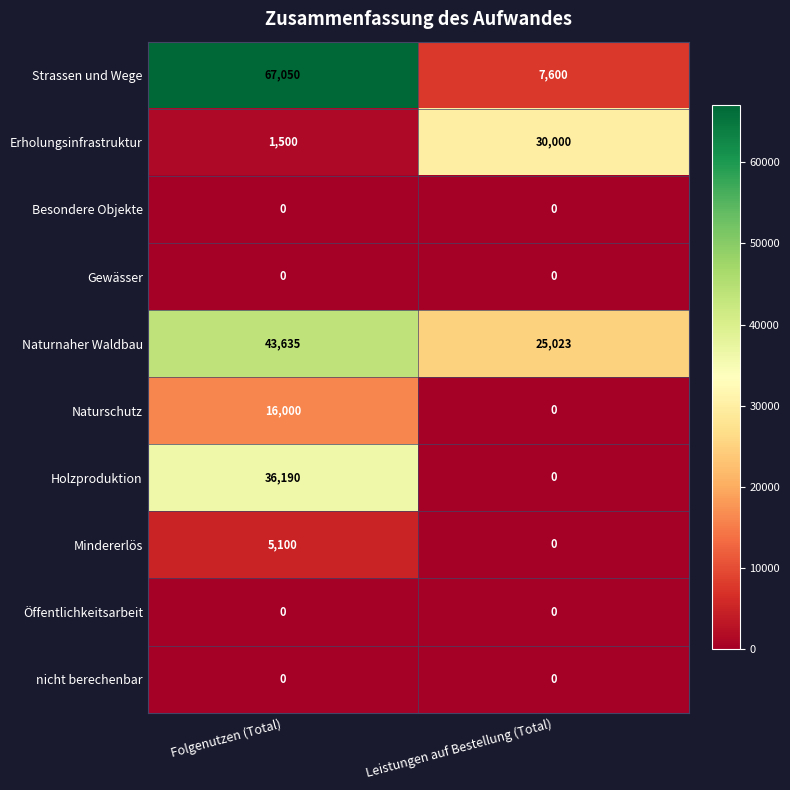

List the labels in order of Naturschutz value, largest first.

Folgenutzen (Total), Leistungen auf Bestellung (Total)